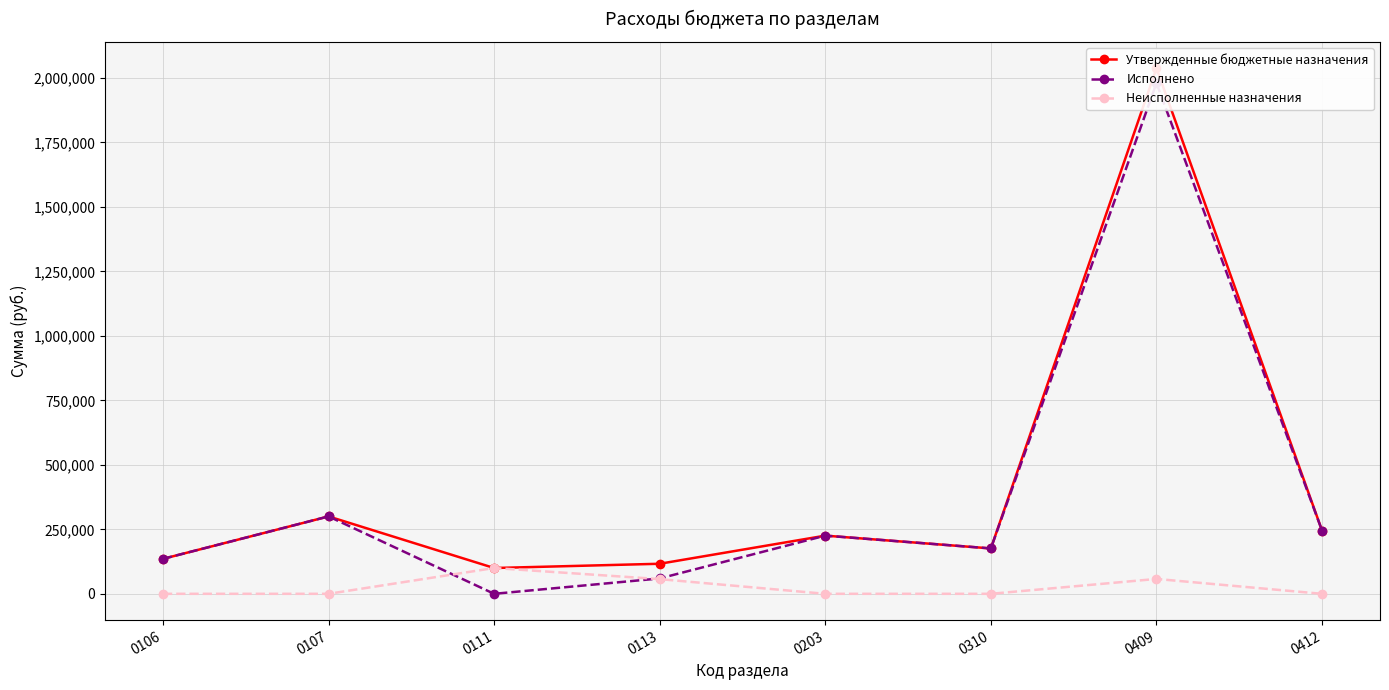

Reading right to left, what are all the values shown in this chart?

Утвержденные бюджетные назначения: 0412=245000.0	0409=2037228.1	0310=175900.0	0203=225500.0	0113=116500.0	0111=100000.0	0107=300000.0	0106=135462.0
Исполнено: 0412=245000.0	0409=1979558.9	0310=175900.0	0203=225500.0	0113=59559.9	0111=0.0	0107=300000.0	0106=135462.0
Неисполненные назначения: 0412=0.0	0409=57669.2	0310=0.0	0203=0.0	0113=56940.1	0111=100000.0	0107=0.0	0106=0.0